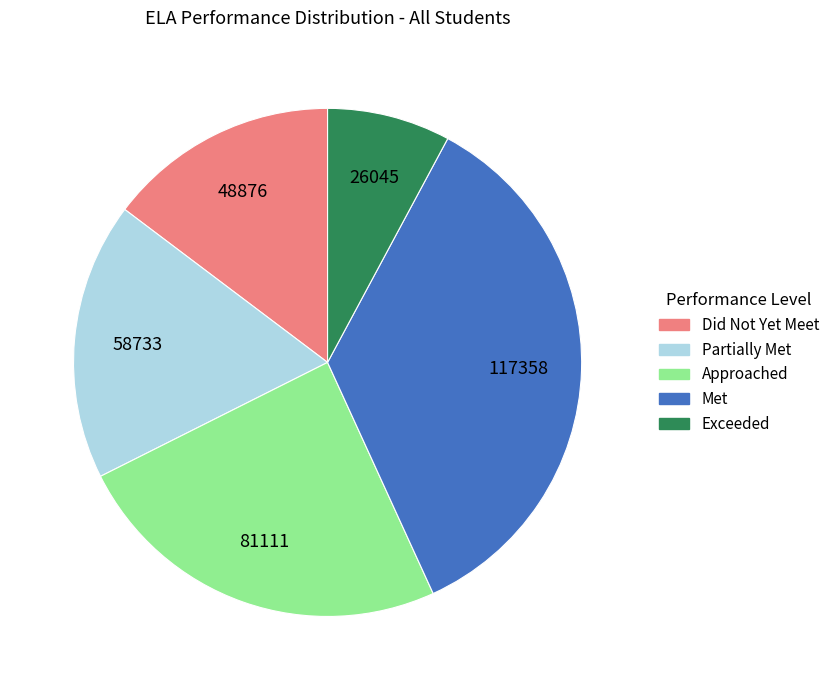

What is the smallest slice in the pie chart?

Exceeded